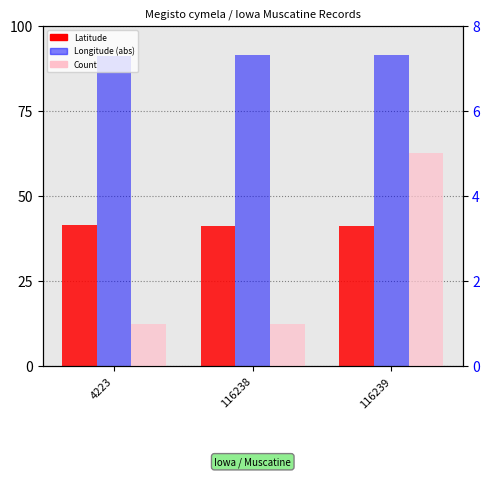

What is the value of the Count bar at the 3rd from the left?

5.0